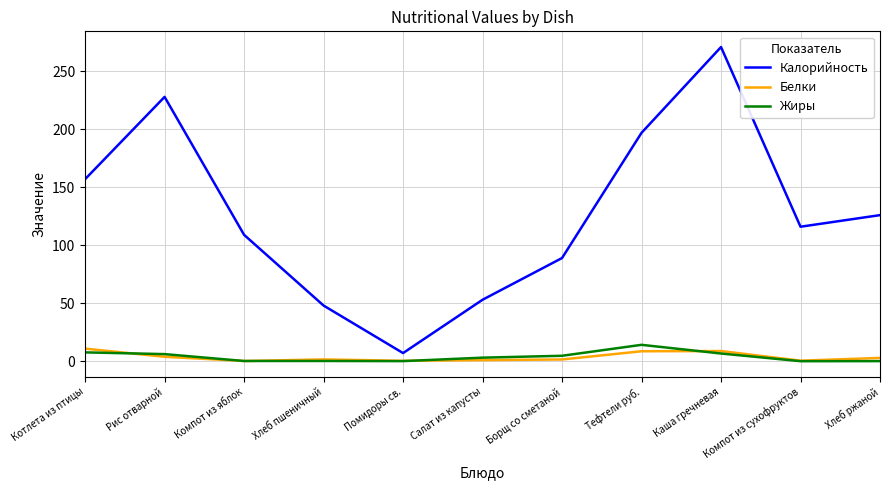

What are all the series names shown in the legend?

Калорийность, Белки, Жиры